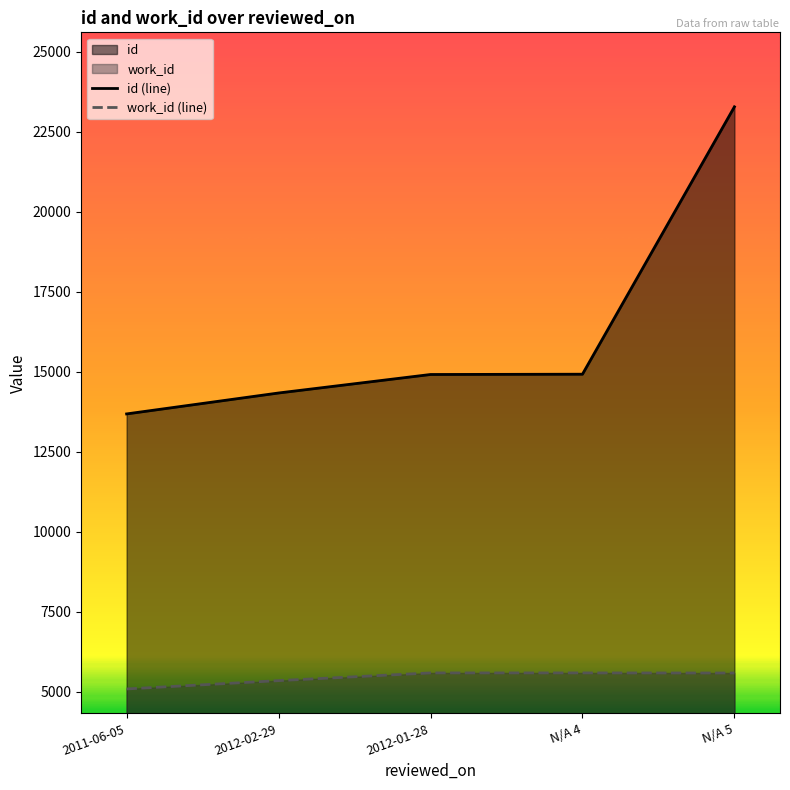

Read the work_id (line) value at N/A 5.

5583